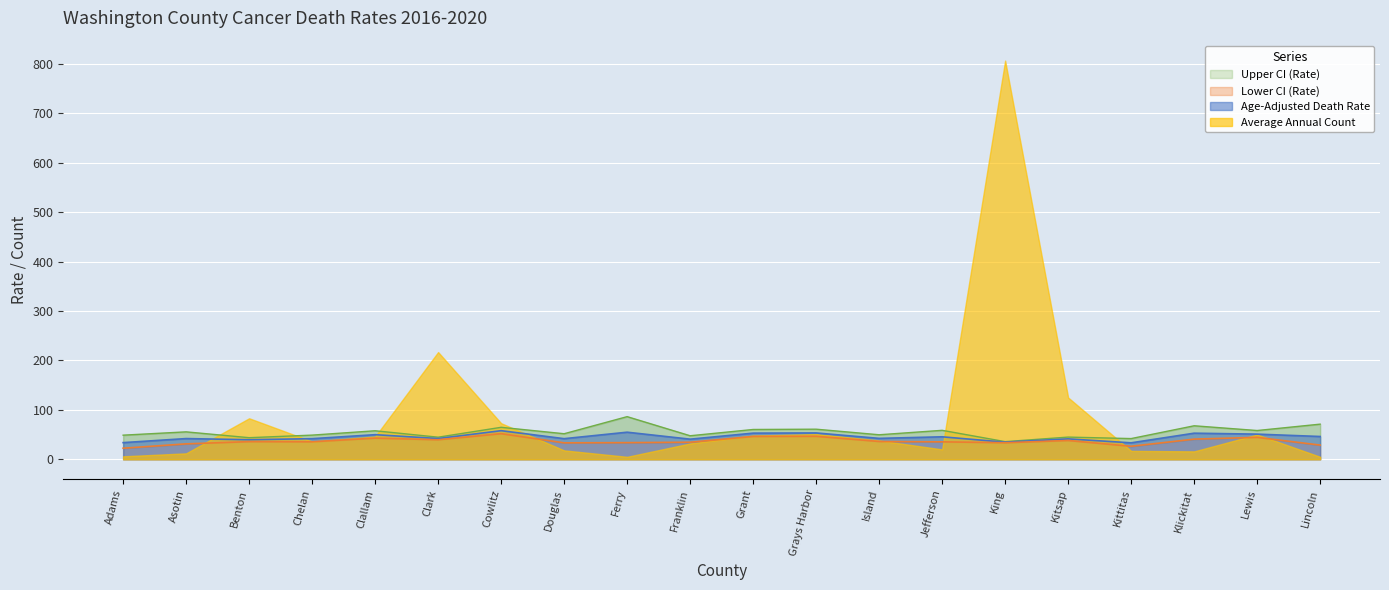

Which has a higher value, Grant or Jefferson?

Grant